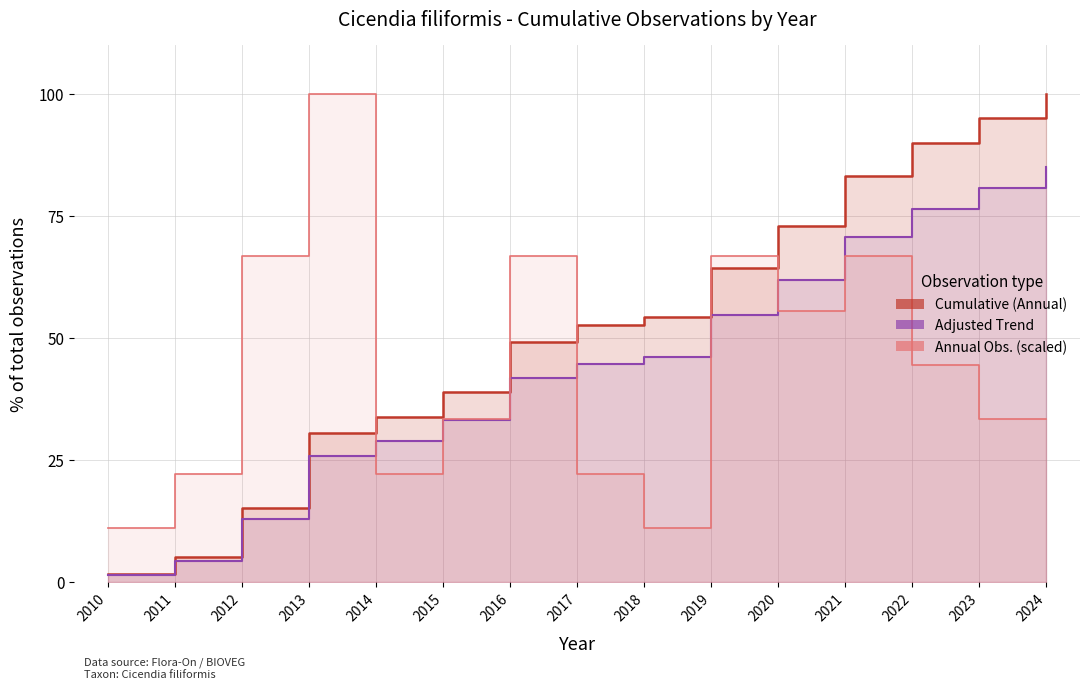

Is the value of Cumulative (Annual) at 2023 greater than the value of Annual Obs. (scaled) at 2020?

Yes